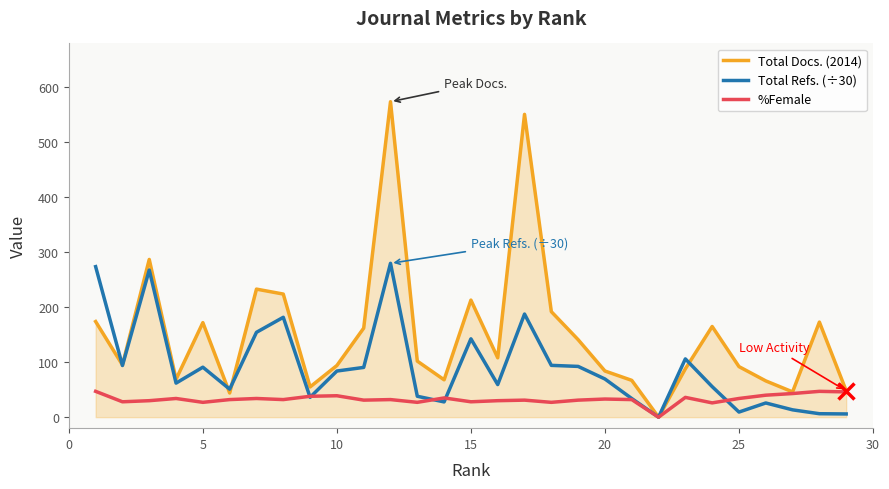

Which series has the largest total across all categories?

Total Docs. (2014)